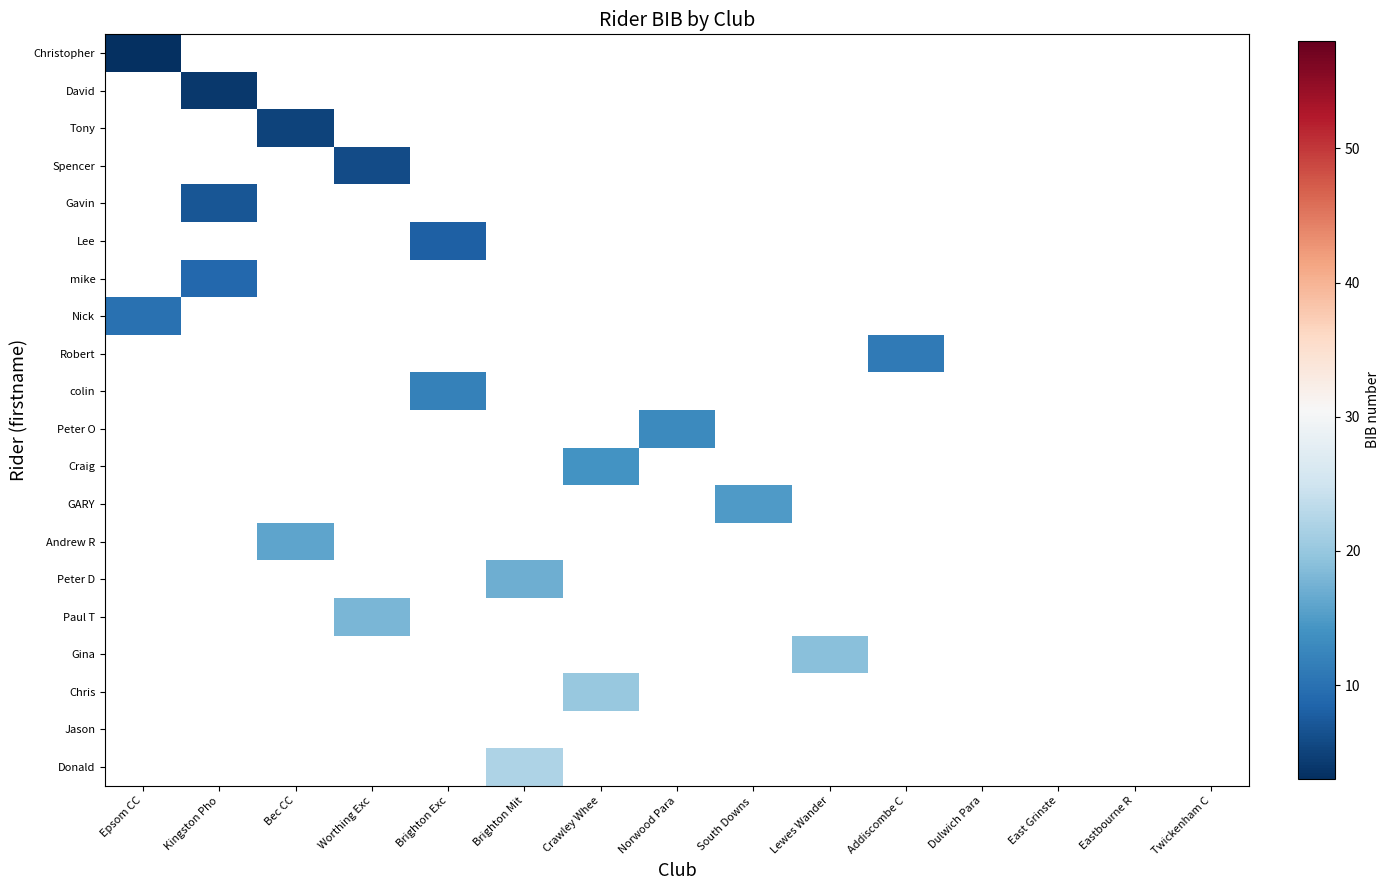

Is the value of Gina at Lewes Wander greater than the value of Robert at Bec CC?

No